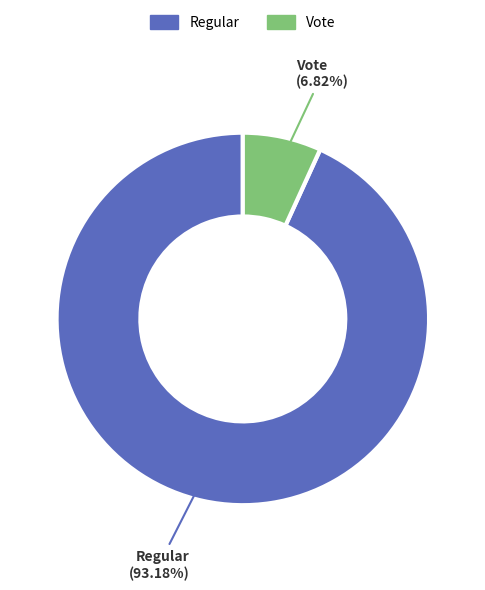

Does any single category account for the majority?

Yes